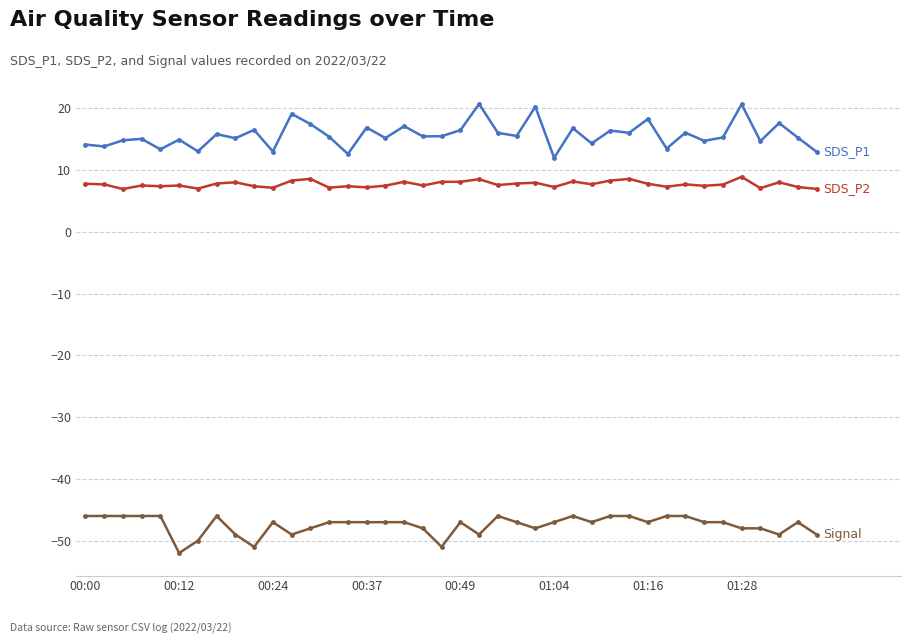

What is the minimum value shown in the chart?

-52.0